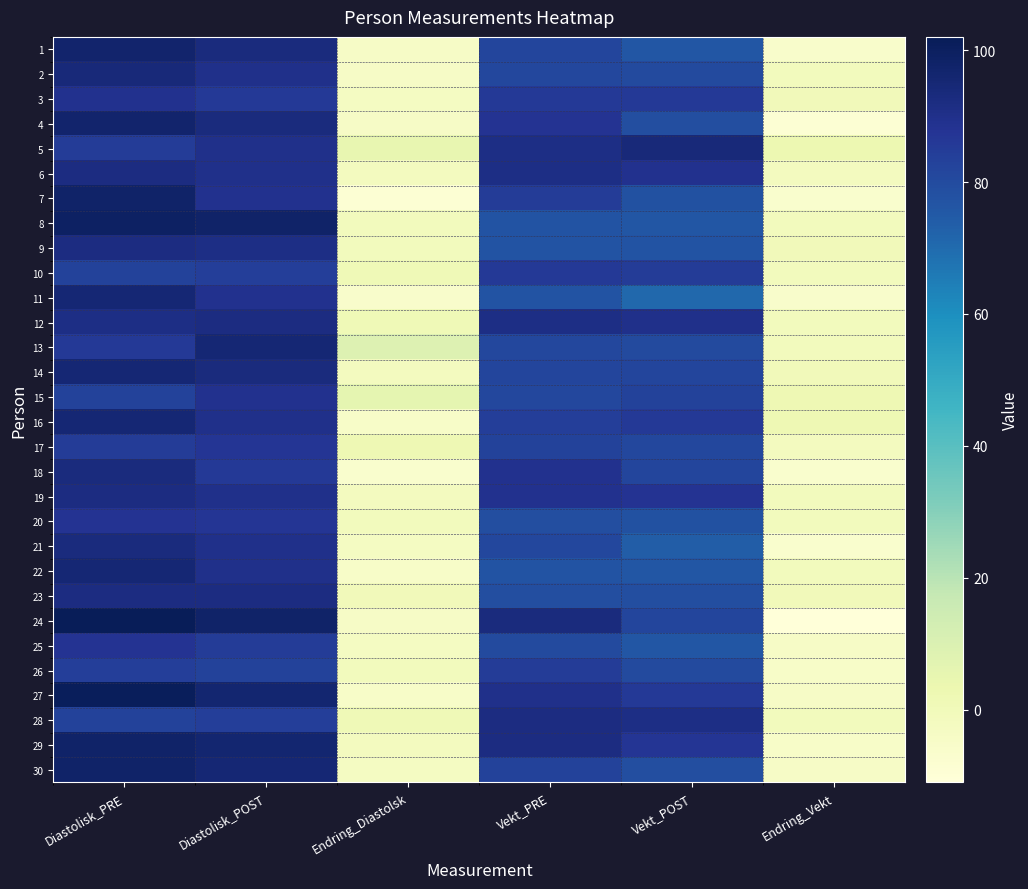

What is the difference between the highest and lowest values at Diastolisk_PRE?

19